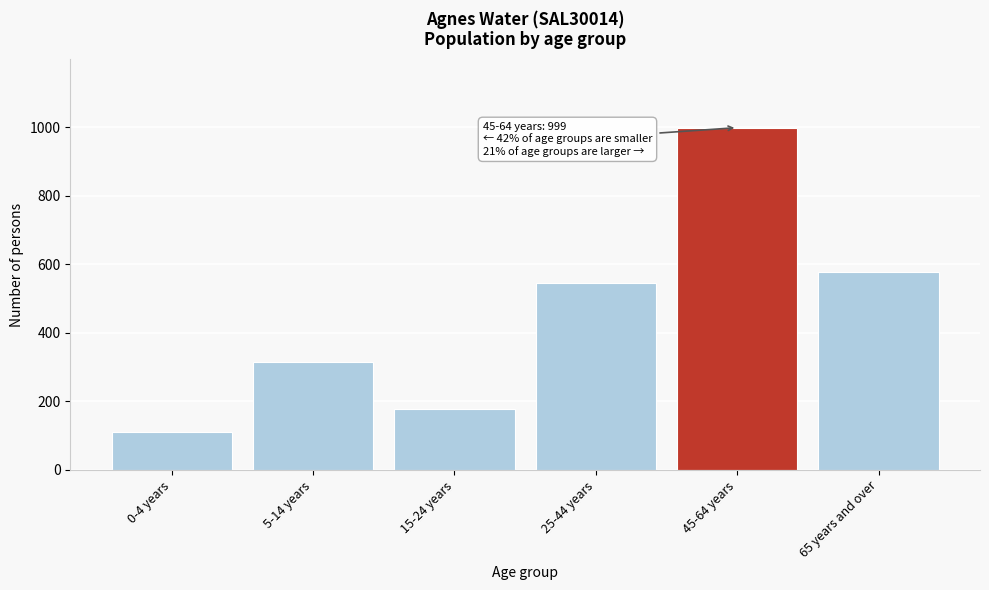

Reading right to left, list all the values displayed in this chart.

578	999	544	178	316	110